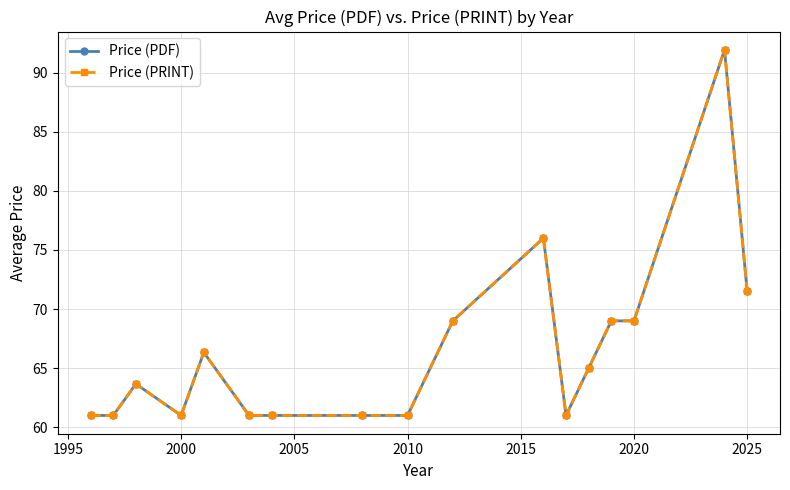

Is this an area chart (filled region under the line)?

No